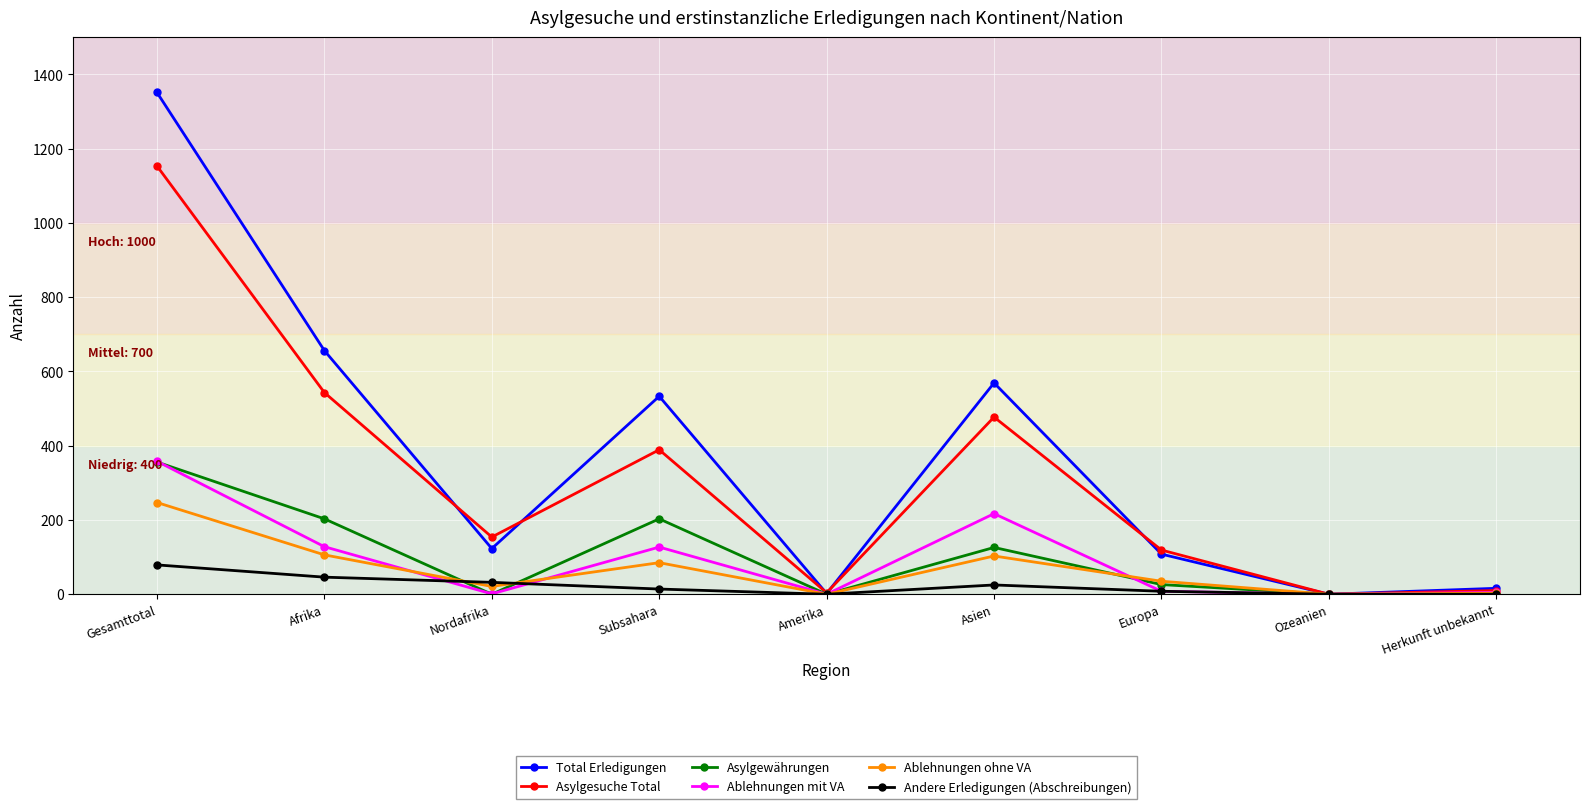

How many distinct data groups are displayed?

6